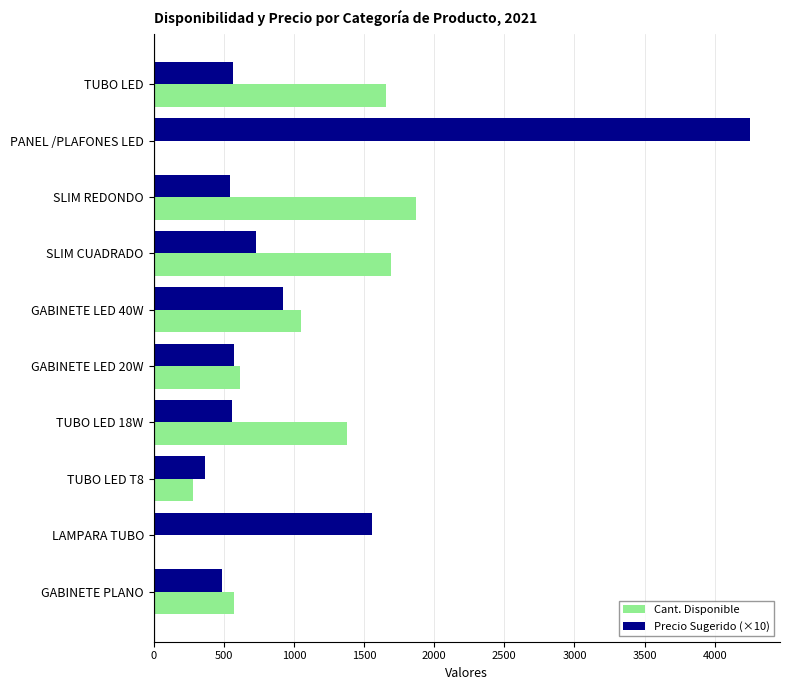

Is the value of Cant. Disponible at SLIM REDONDO greater than the value of Precio Sugerido (×10) at GABINETE LED 20W?

Yes